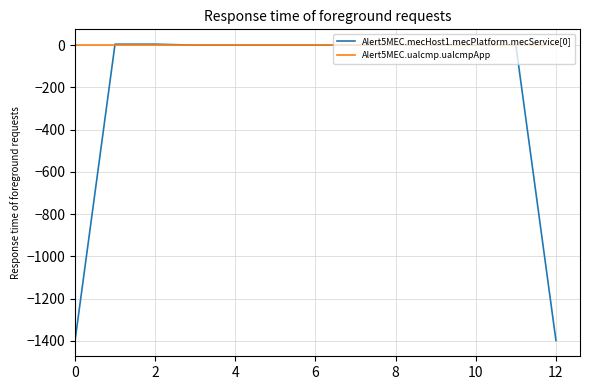

What is the minimum value shown in the chart?

-1402.1